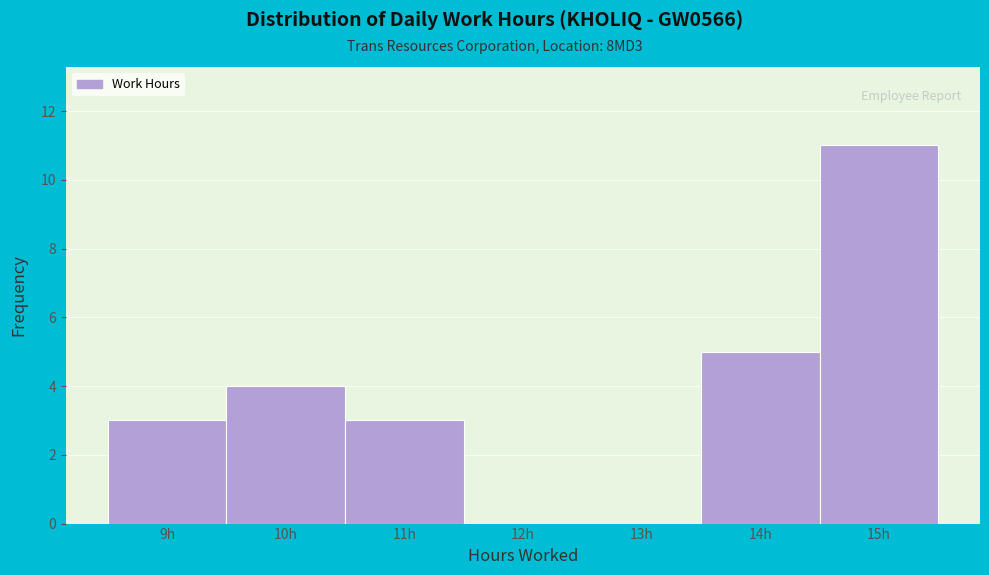

Over which range of the x-axis is the bar tallest?

14.5 to 15.5